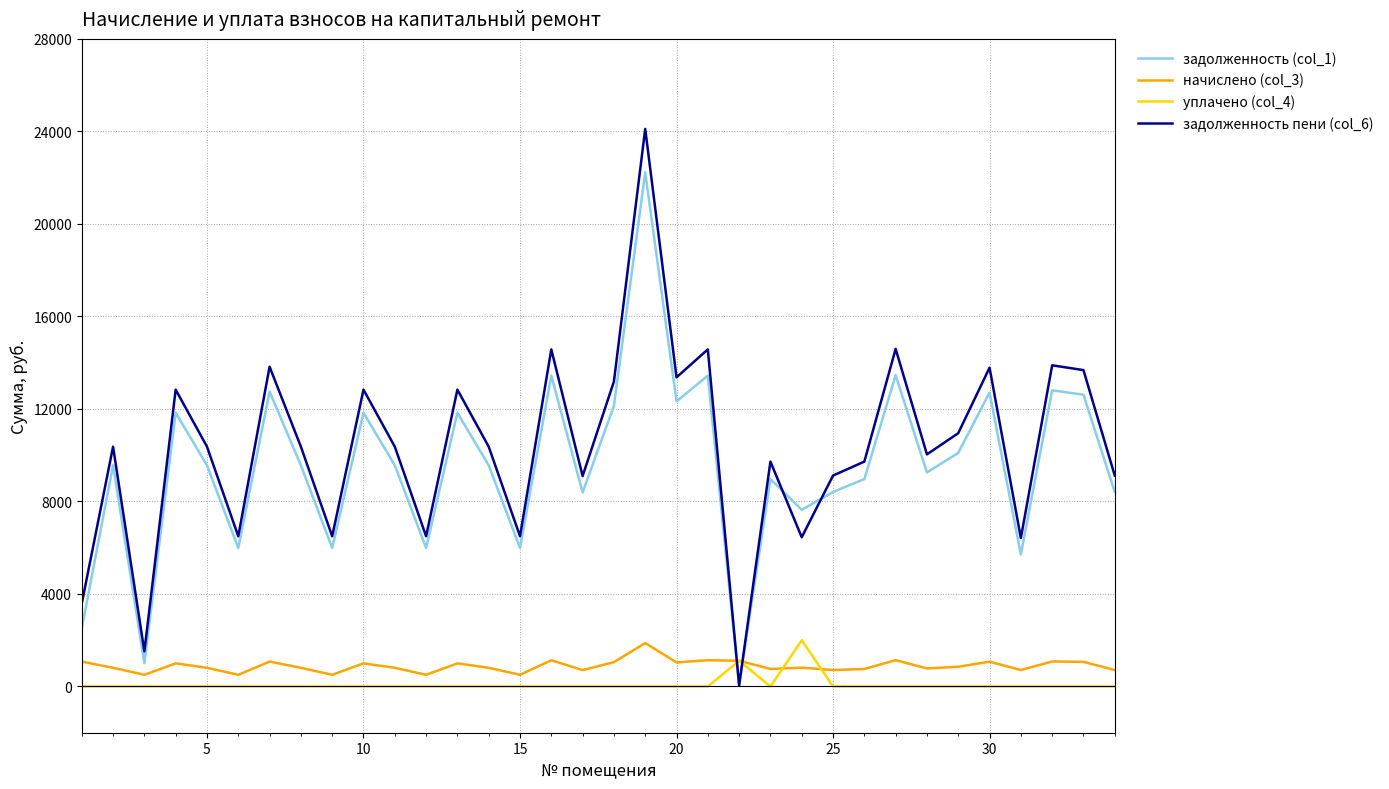

Which series has the widest spread of values?

задолженность пени (col_6)